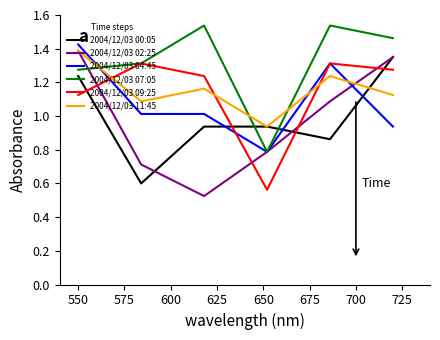

Which series has the largest total across all categories?

2004/12/03 07:05